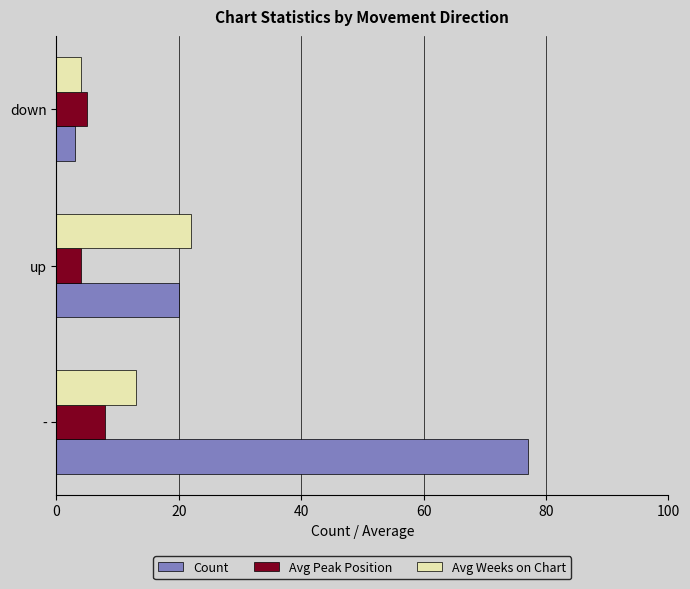

What is the maximum value for Avg Peak Position?

8